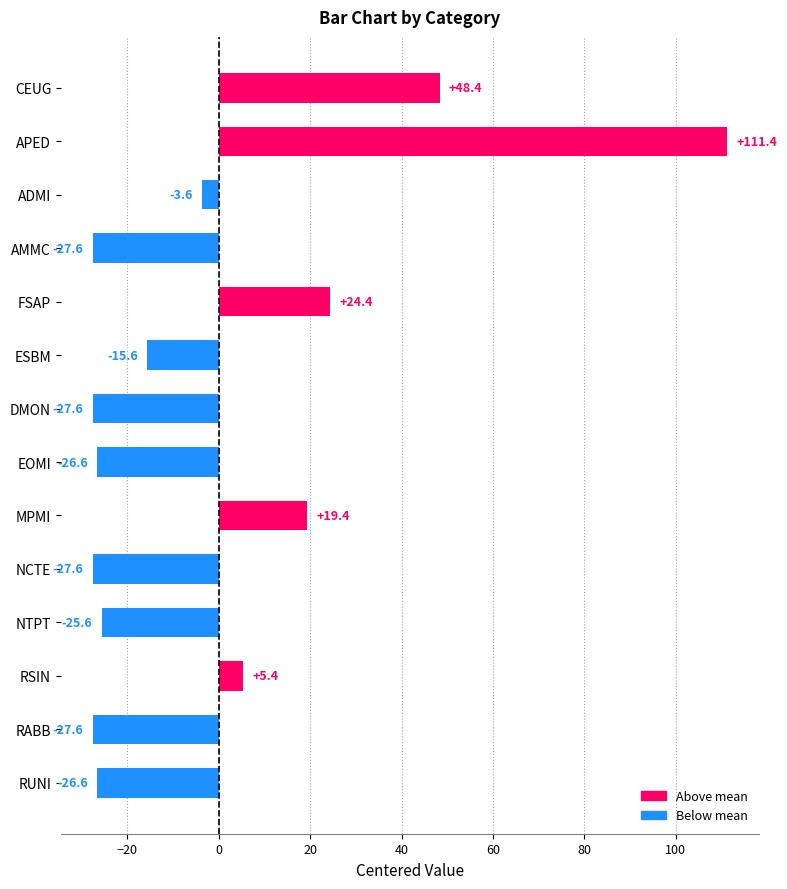

What is the value of the 13th bar from the top?

-27.6